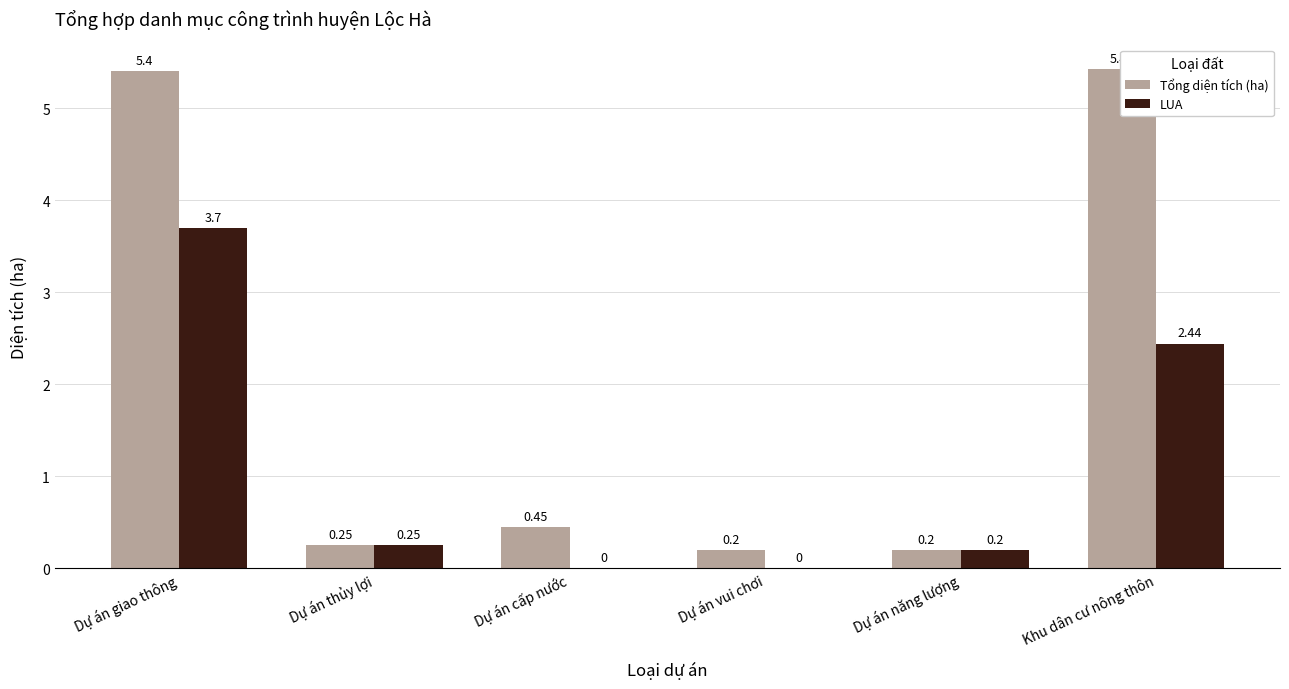

Where is Tổng diện tích (ha) nearest to the value 2?

Dự án cấp nước